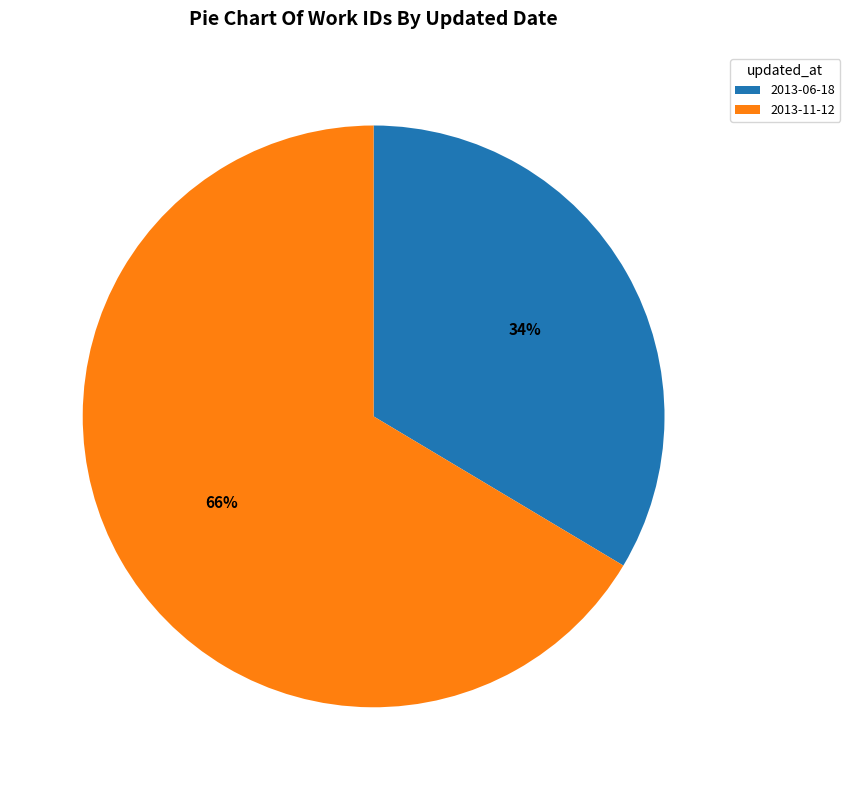

What percentage is the 2013-06-18 slice, to the nearest percent?

34%